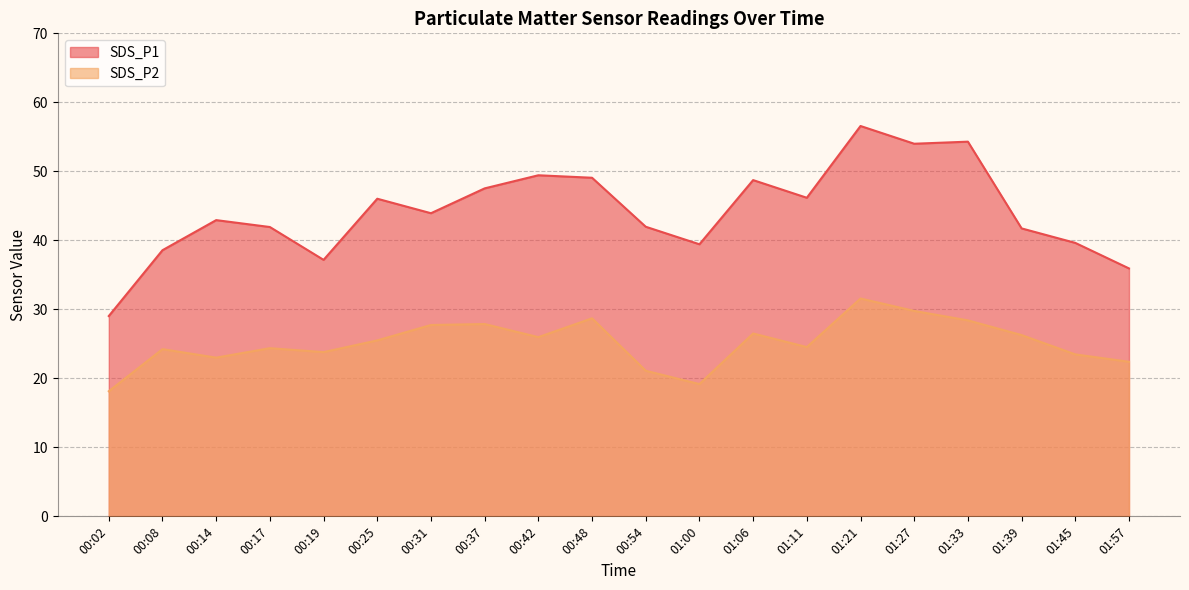

What is the difference between the maximum and minimum values in the SDS_P1 series?

27.5